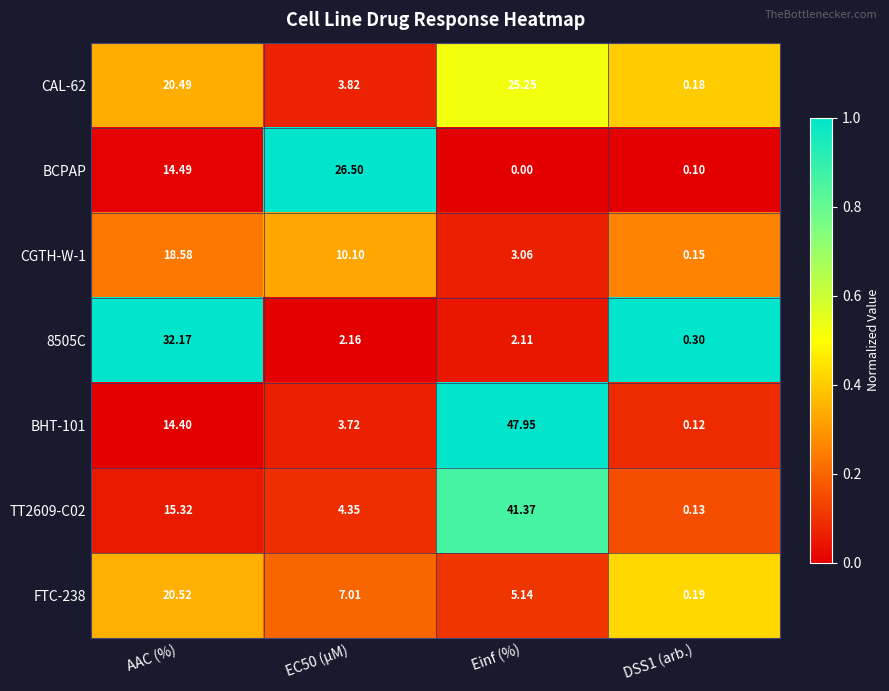

At which category does the chart reach its minimum across all series?

Einf (%)